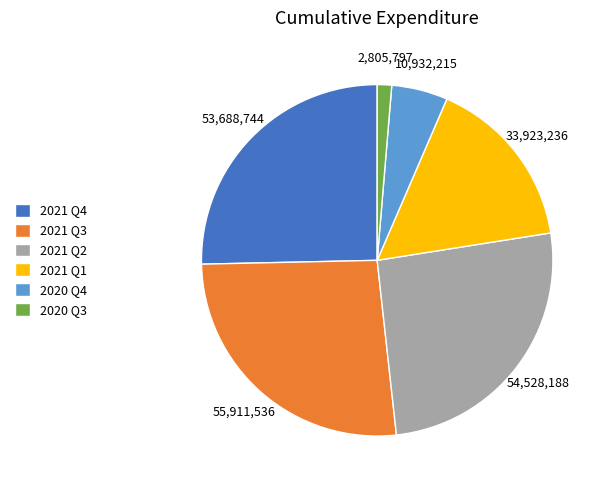

Combined, do 2020 Q3 and 2021 Q3 account for over 50%?

No